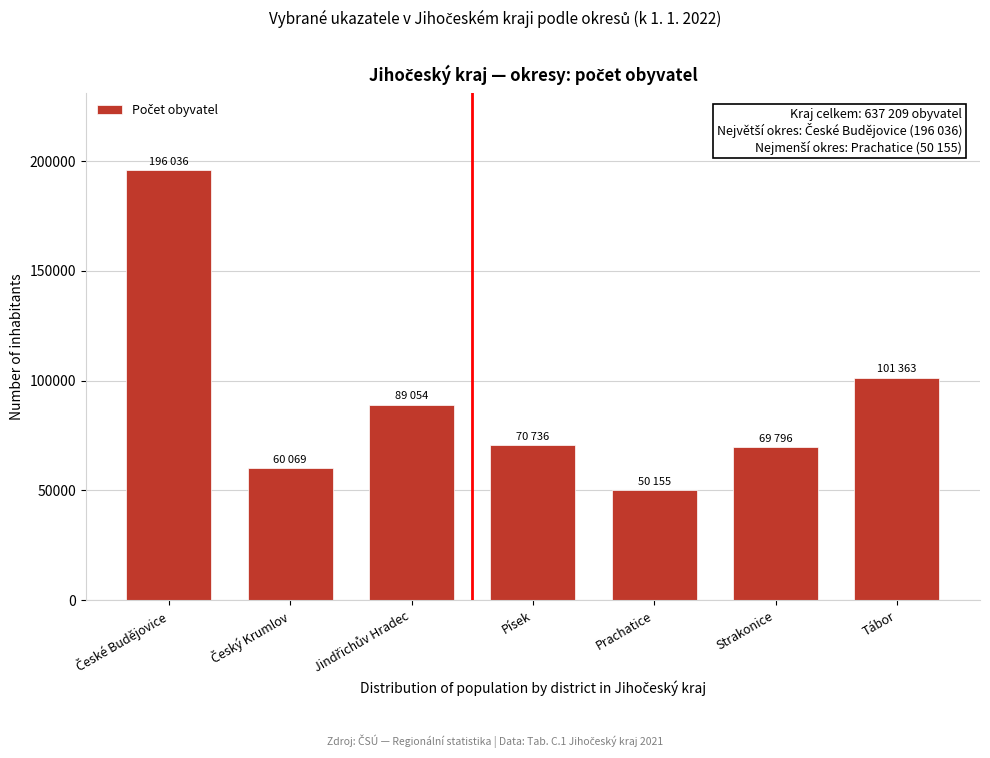

Reading left to right, transcribe all the data shown in this chart.

196036	60069	89054	70736	50155	69796	101363